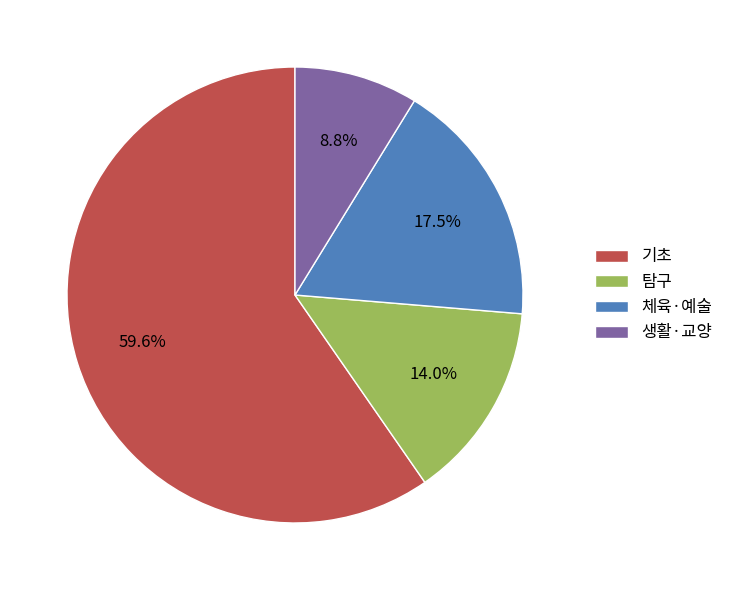

Is there a majority slice in this chart?

Yes